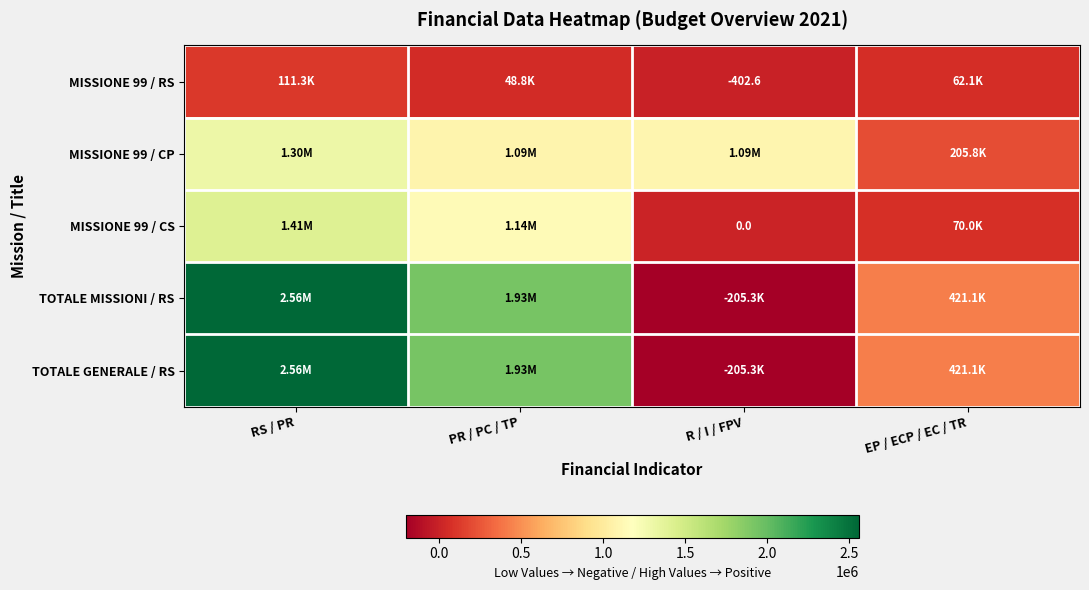

The MISSIONE 99 / CP series shows 1086746.4 at PR / PC / TP. True or false?

True